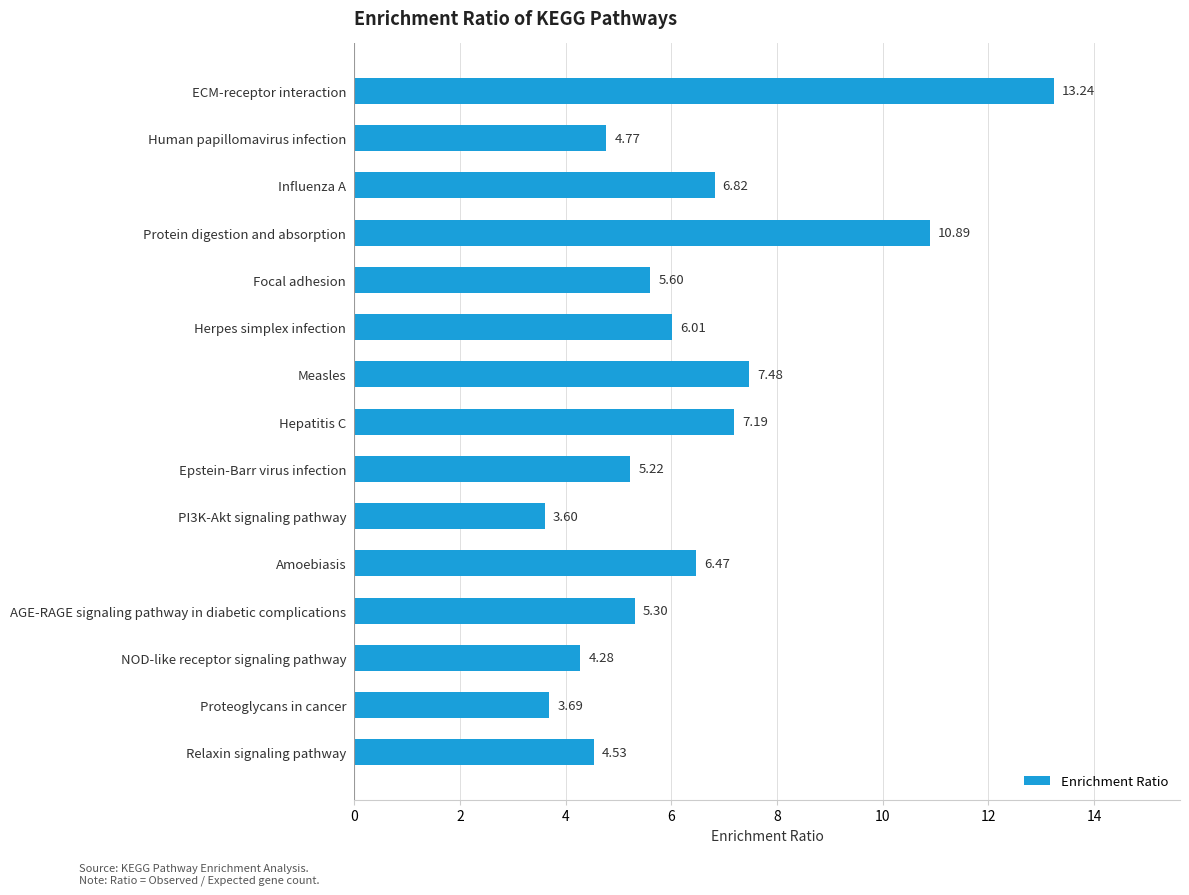

What is the difference between the second highest and second lowest values?

7.2